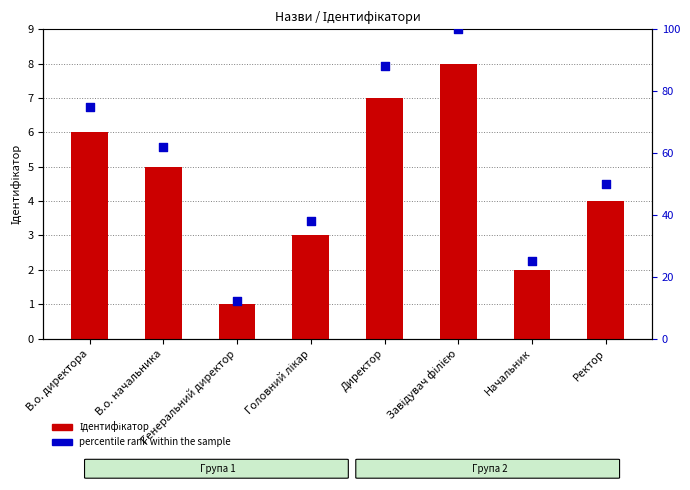

Which series has the largest total across all categories?

percentile rank within the sample